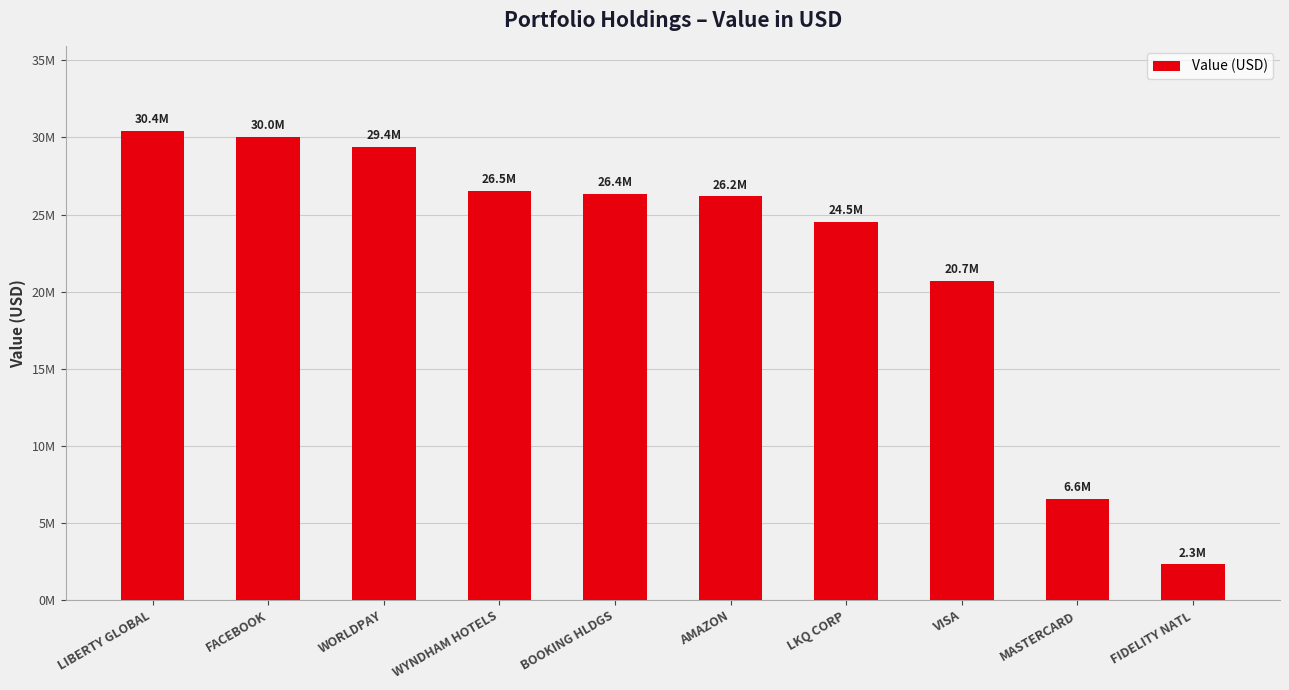

Does the chart contain any negative values?

No